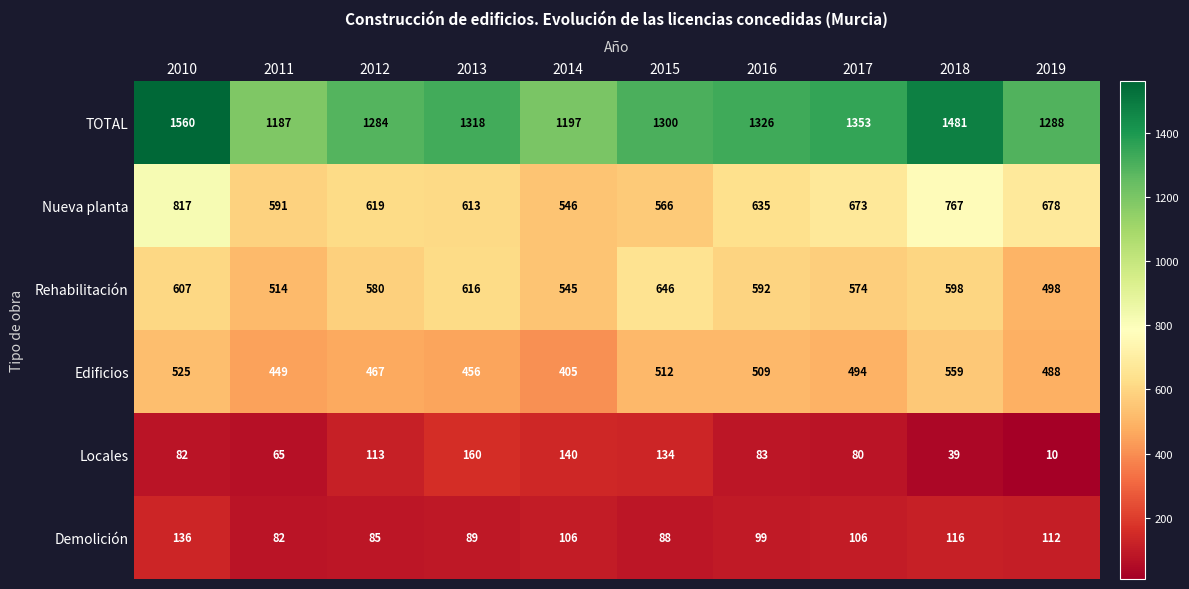

Which series has the largest total across all categories?

TOTAL